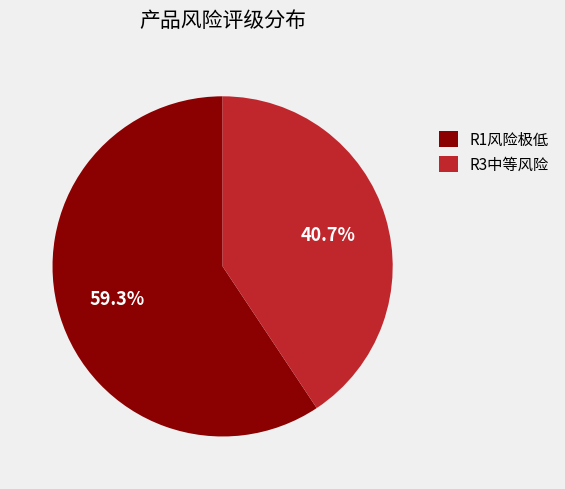

Between R1风险极低 and R3中等风险, which is larger?

R1风险极低